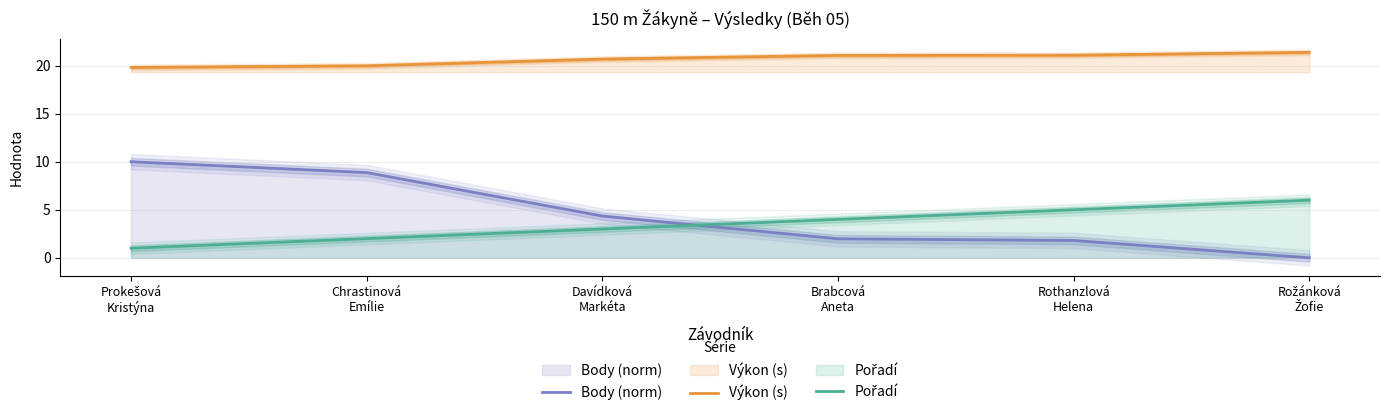

What is the label of the 4th point from the left?

Brabcová
Aneta